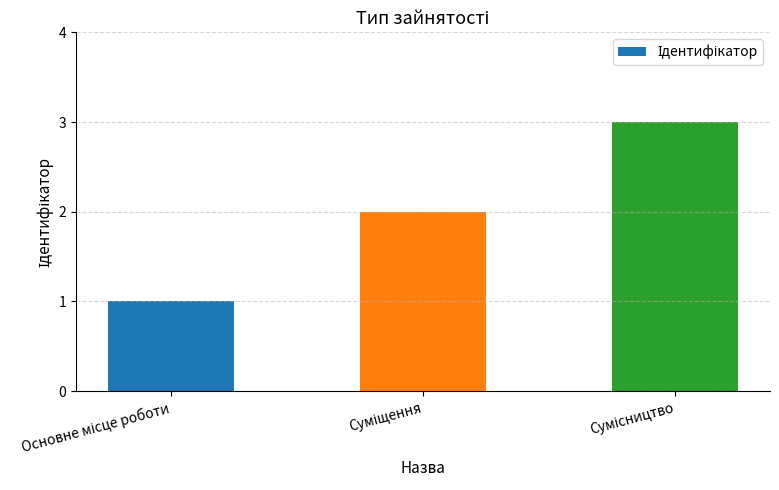

What is the sum of all values?

6